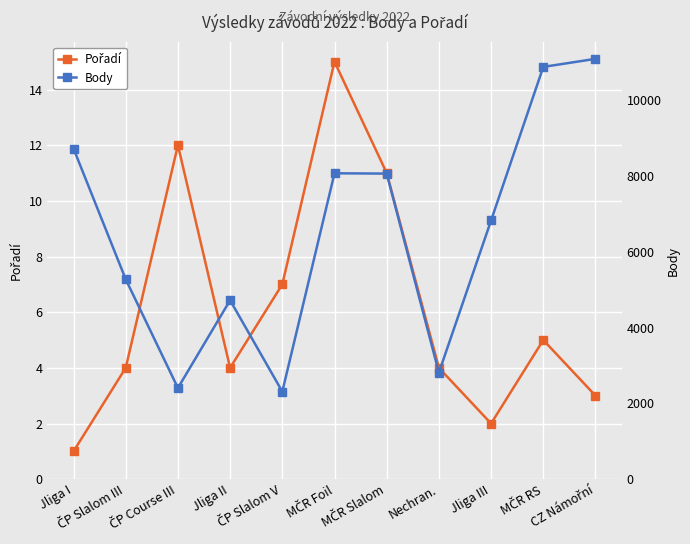

At which category does Pořadí reach its first local peak?

ČP Course III